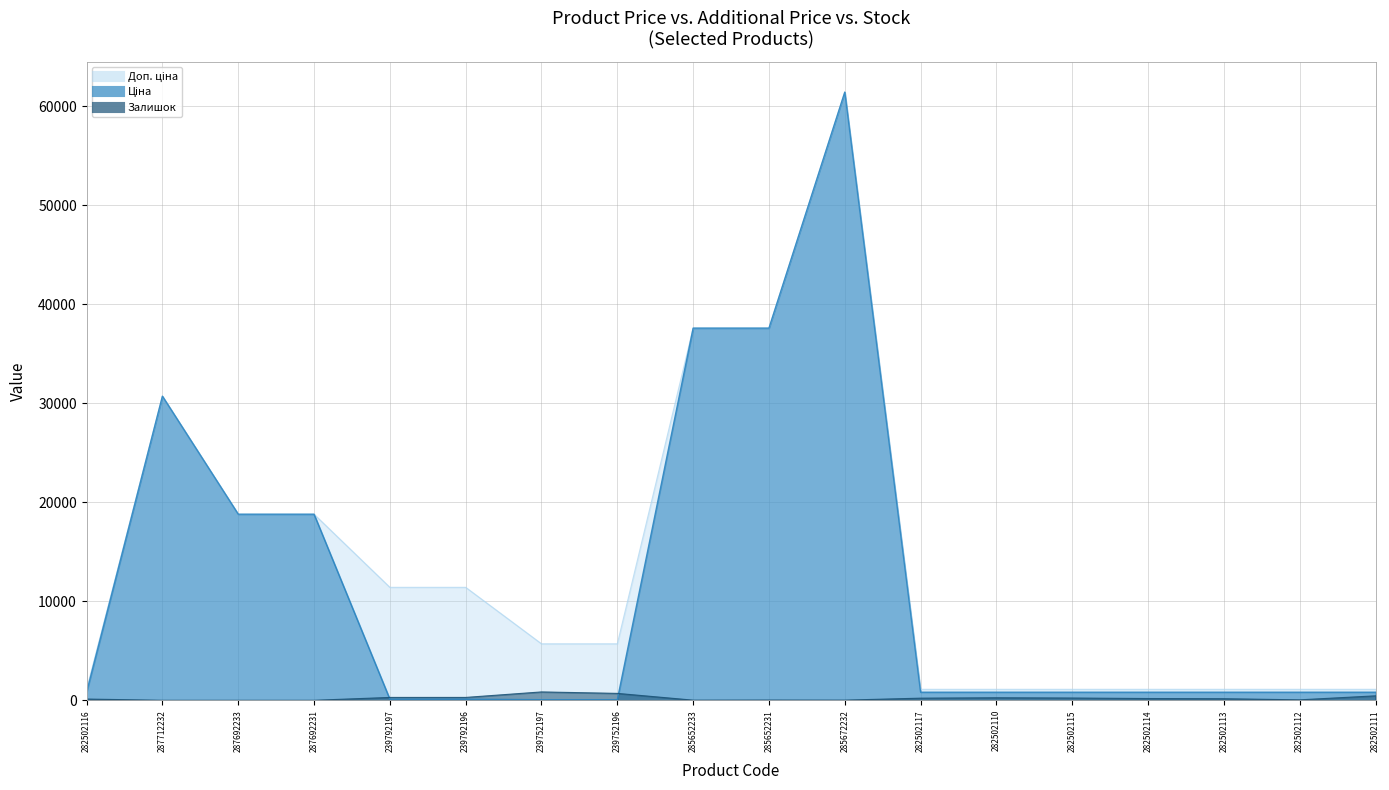

Where does the Ціна series first go above 818?

282502116